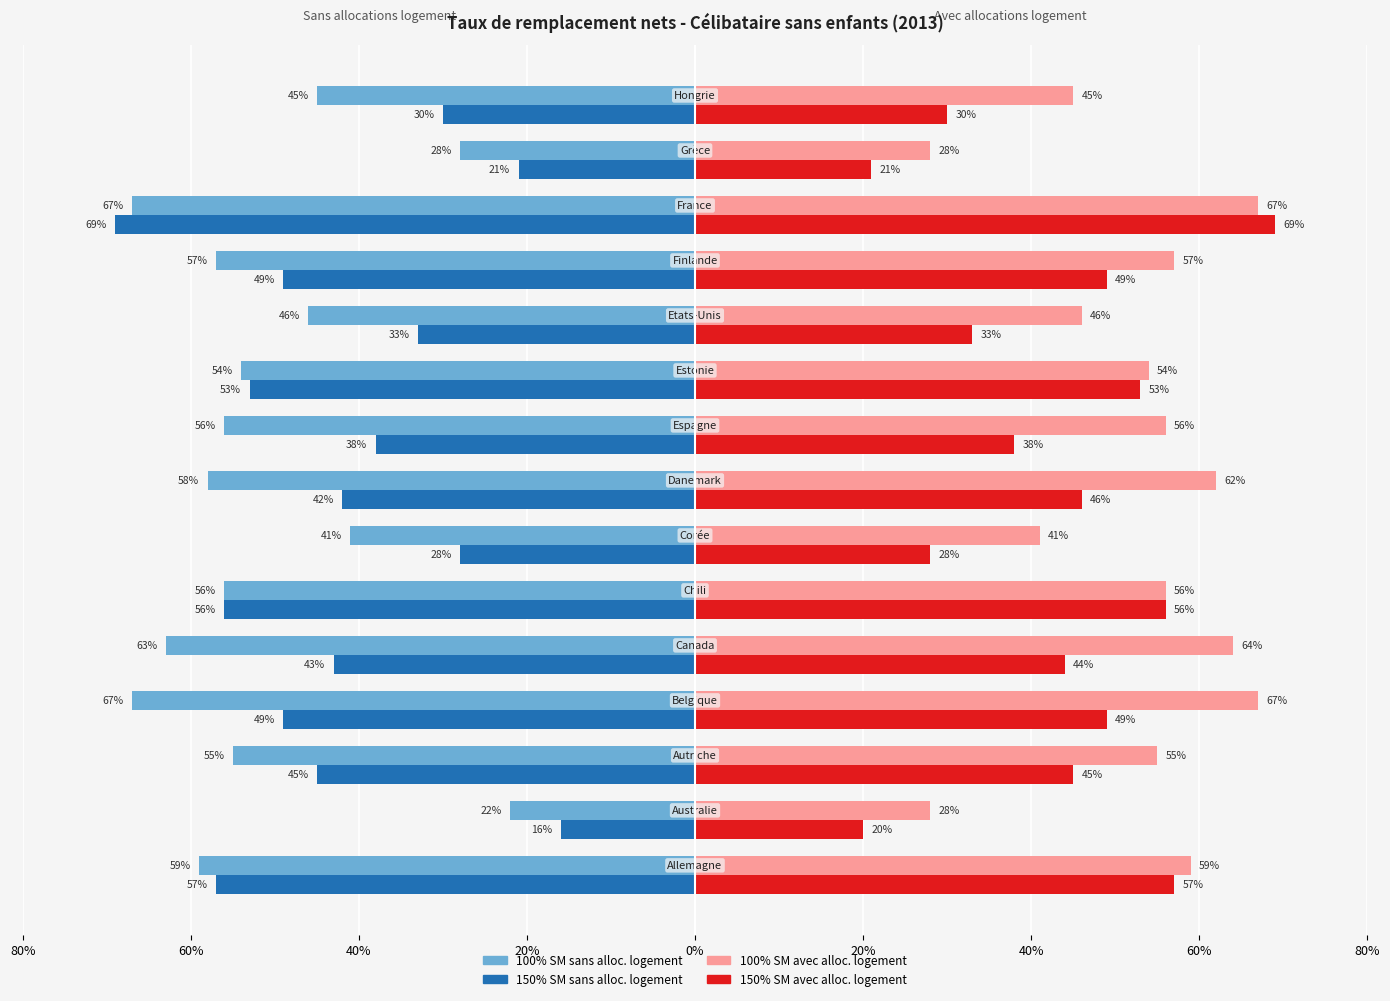

What are all the series names shown in the legend?

100% SM sans alloc. logement, 150% SM sans alloc. logement, 100% SM avec alloc. logement, 150% SM avec alloc. logement